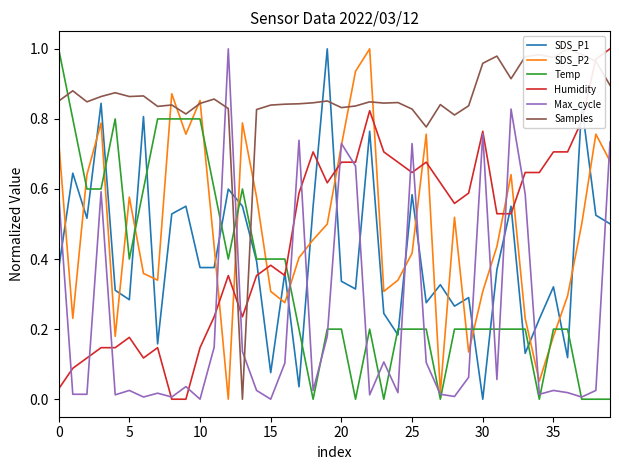

The SDS_P1 series shows 0.8 at 18. True or false?

False